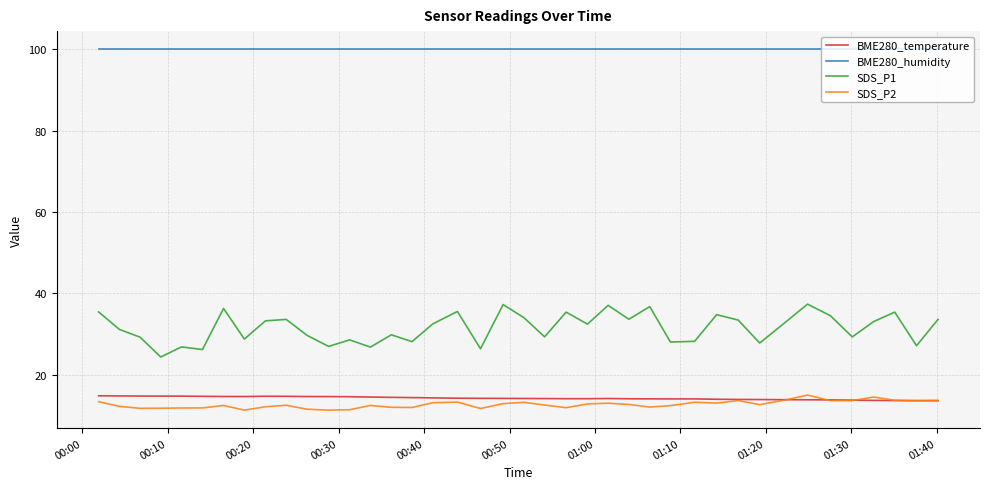

What is the difference between the second highest and second lowest values in the SDS_P2 series?

3.2